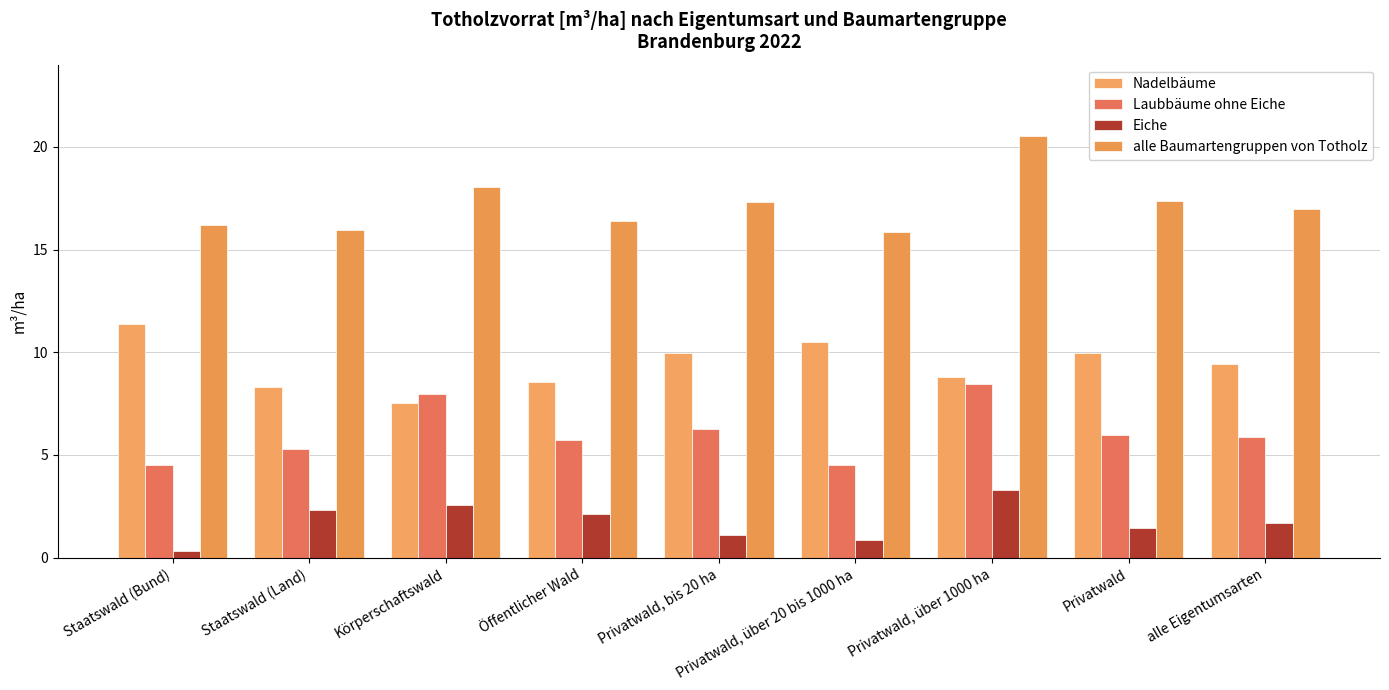

Which series has the largest total across all categories?

alle Baumartengruppen von Totholz